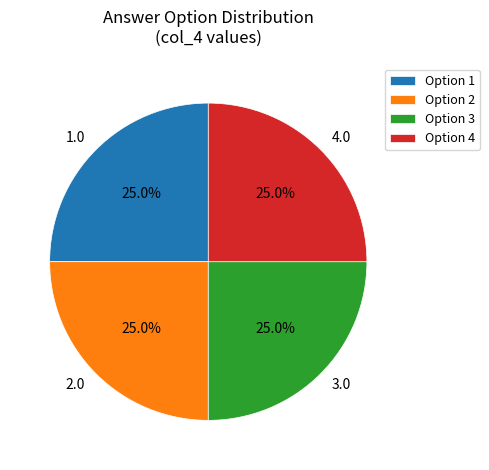

To the nearest percent, what portion does Option 4 represent?

25%